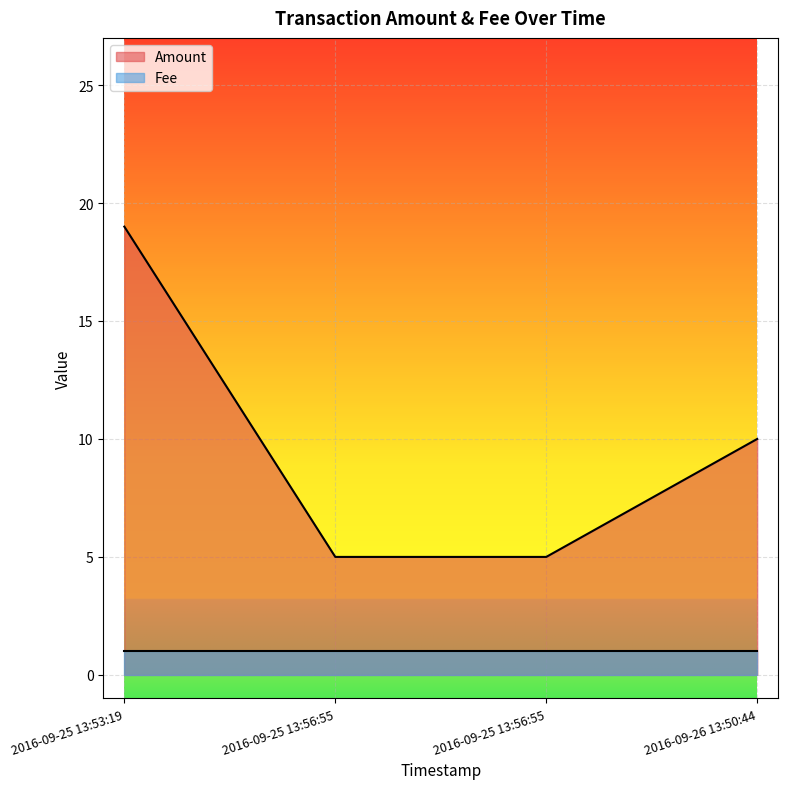

The value at 2016-09-25 13:53:19 is 13. True or false?

False